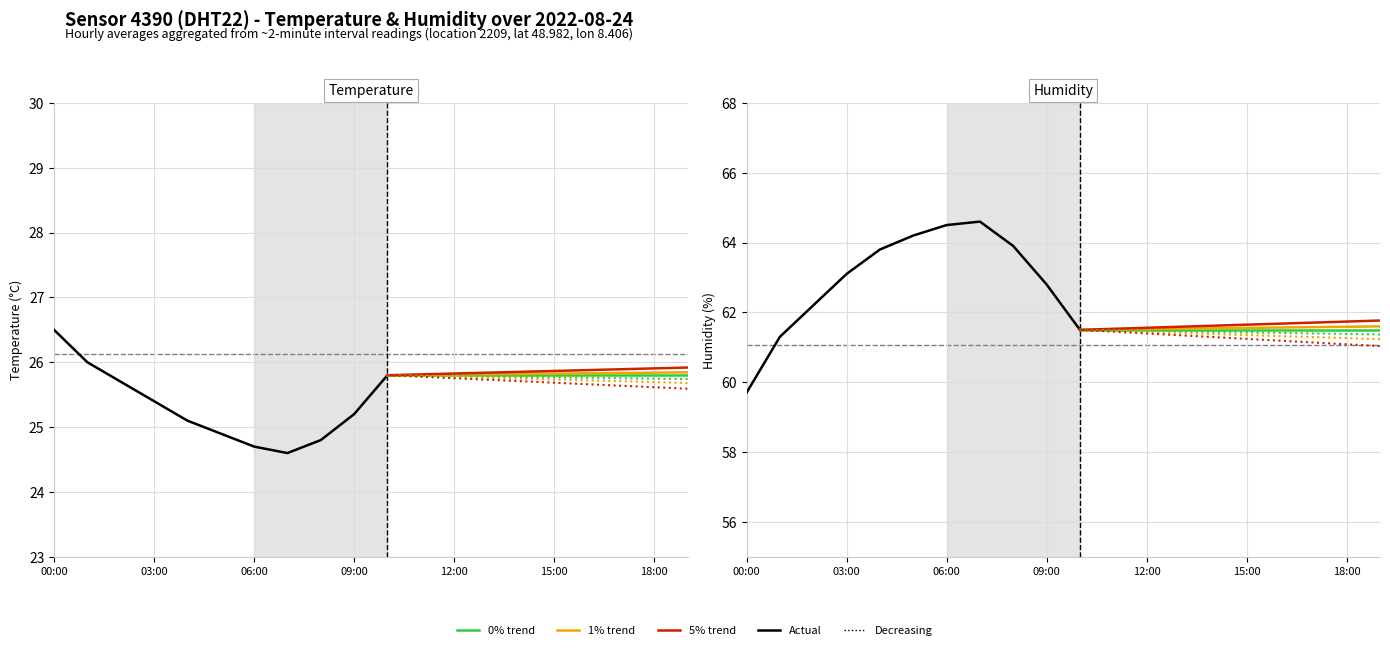

Which series has the largest total across all categories?

humidity